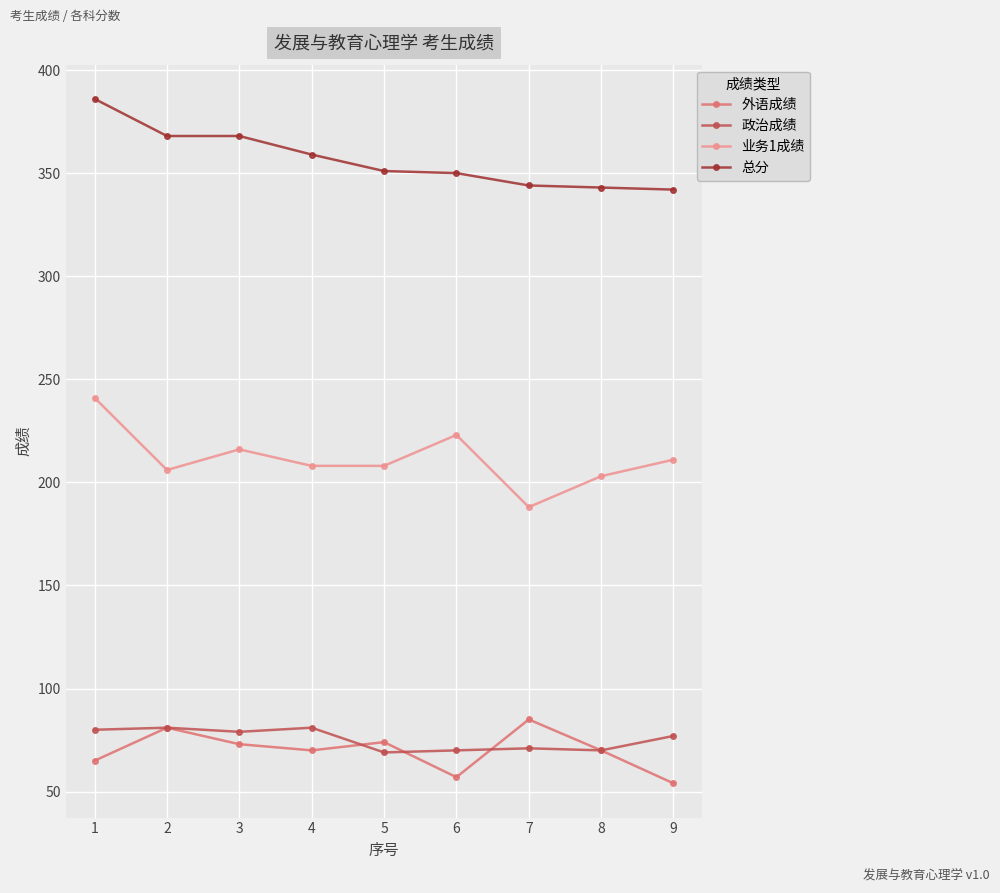

Where does the 总分 series first go above 351?

1